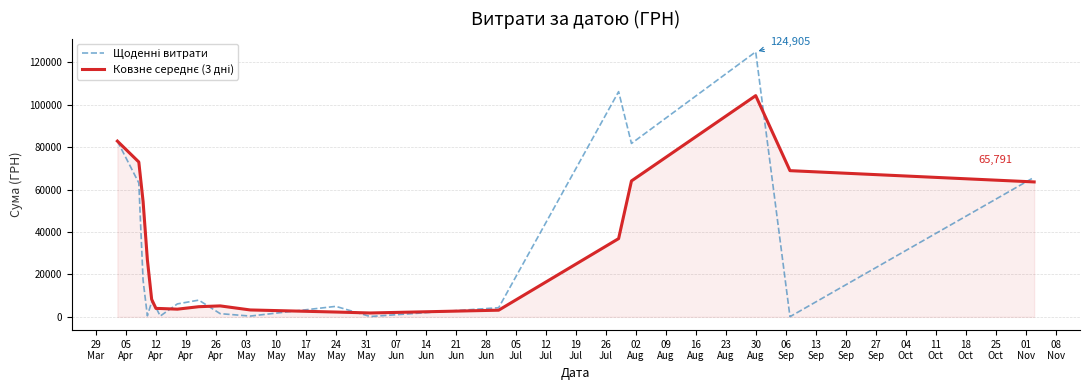

At which category is the sum across all series the highest?

30
Aug